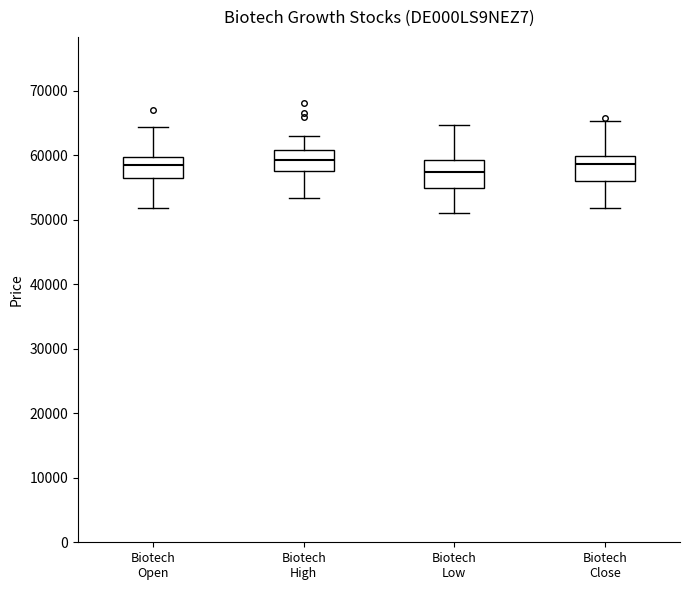

Which box's median line is the lowest?

Biotech Low